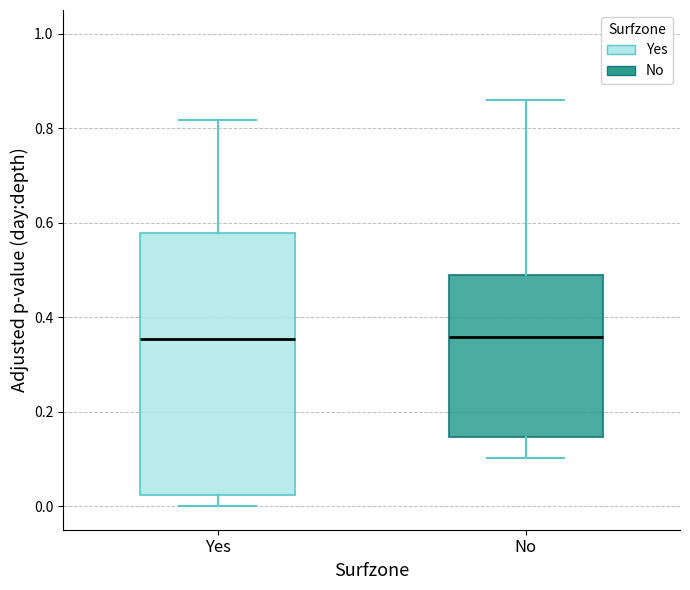

Where does the median line of the box for Yes sit on the y-axis? The values are not printed on the chart, so give them approximately, as read against the axis.

0.36